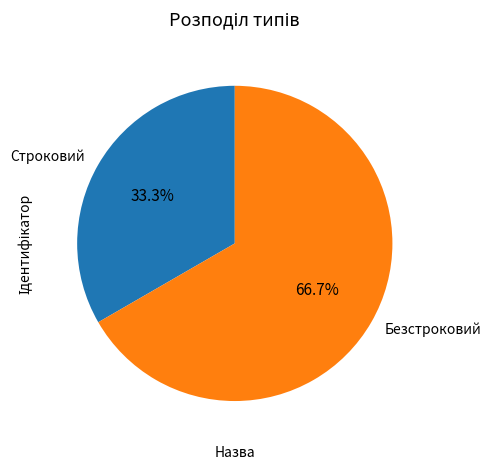

Rank the categories by value from highest to lowest.

Безстроковий, Строковий